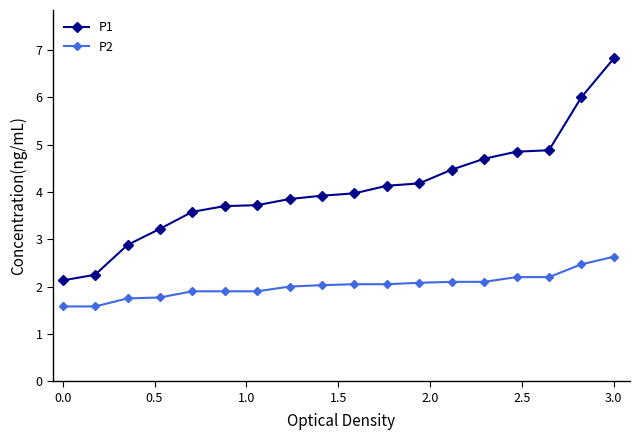

What is the difference between the second highest and minimum values in the P2 series?

0.9